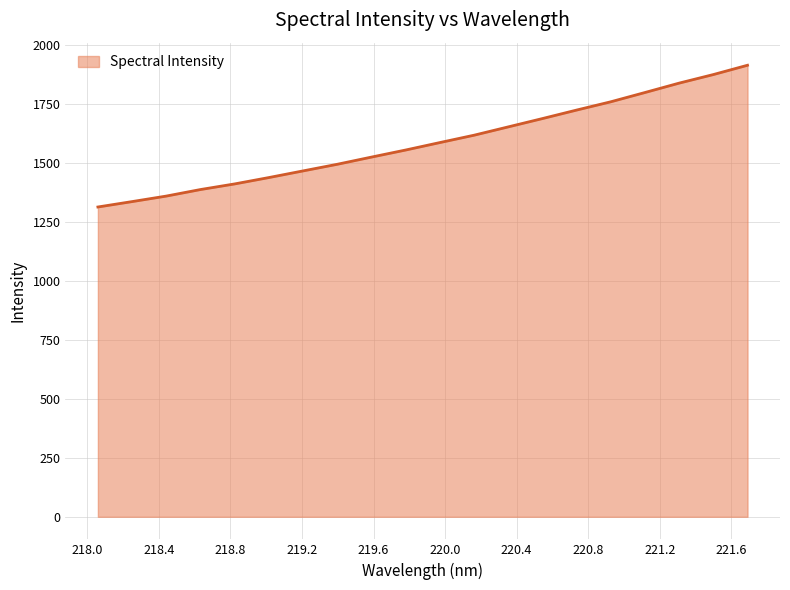

How many lines are shown in the chart?

1